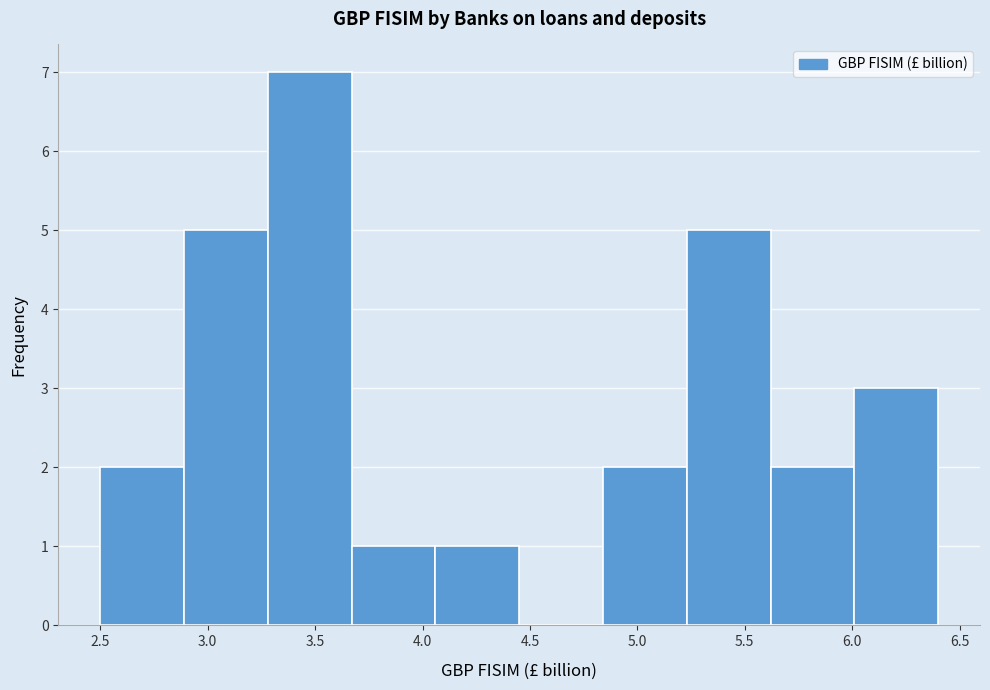

Reading left to right, list every bar in this chart as the range it spans on the x-axis followed by its height. Neither the bar edges nor the heights are printed on the chart, so give them approximately, as read against the axes.

2.50 to 2.89: 2
2.89 to 3.28: 5
3.28 to 3.67: 7
3.67 to 4.06: 1
4.06 to 4.45: 1
4.45 to 4.84: 0
4.84 to 5.23: 2
5.23 to 5.62: 5
5.62 to 6.01: 2
6.01 to 6.40: 3